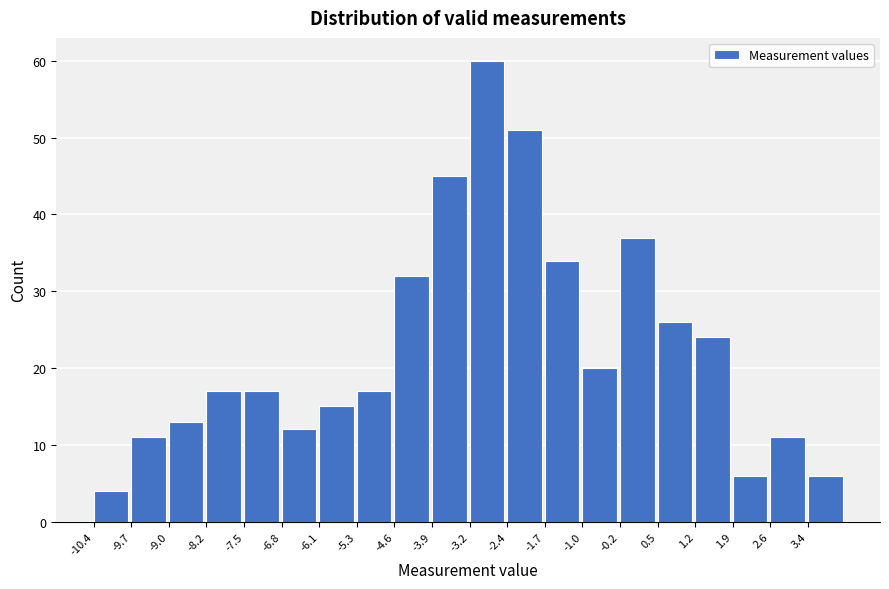

How tall is the bar that spans -10.4 to -9.7 on the x-axis? Neither the bar edges nor the heights are printed on the chart, so give them approximately, as read against the axes.

4